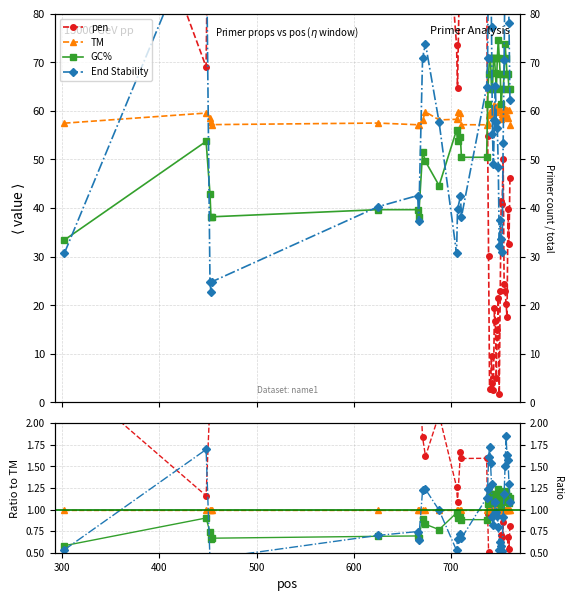

How many intersections are there between pen and End Stability?

5